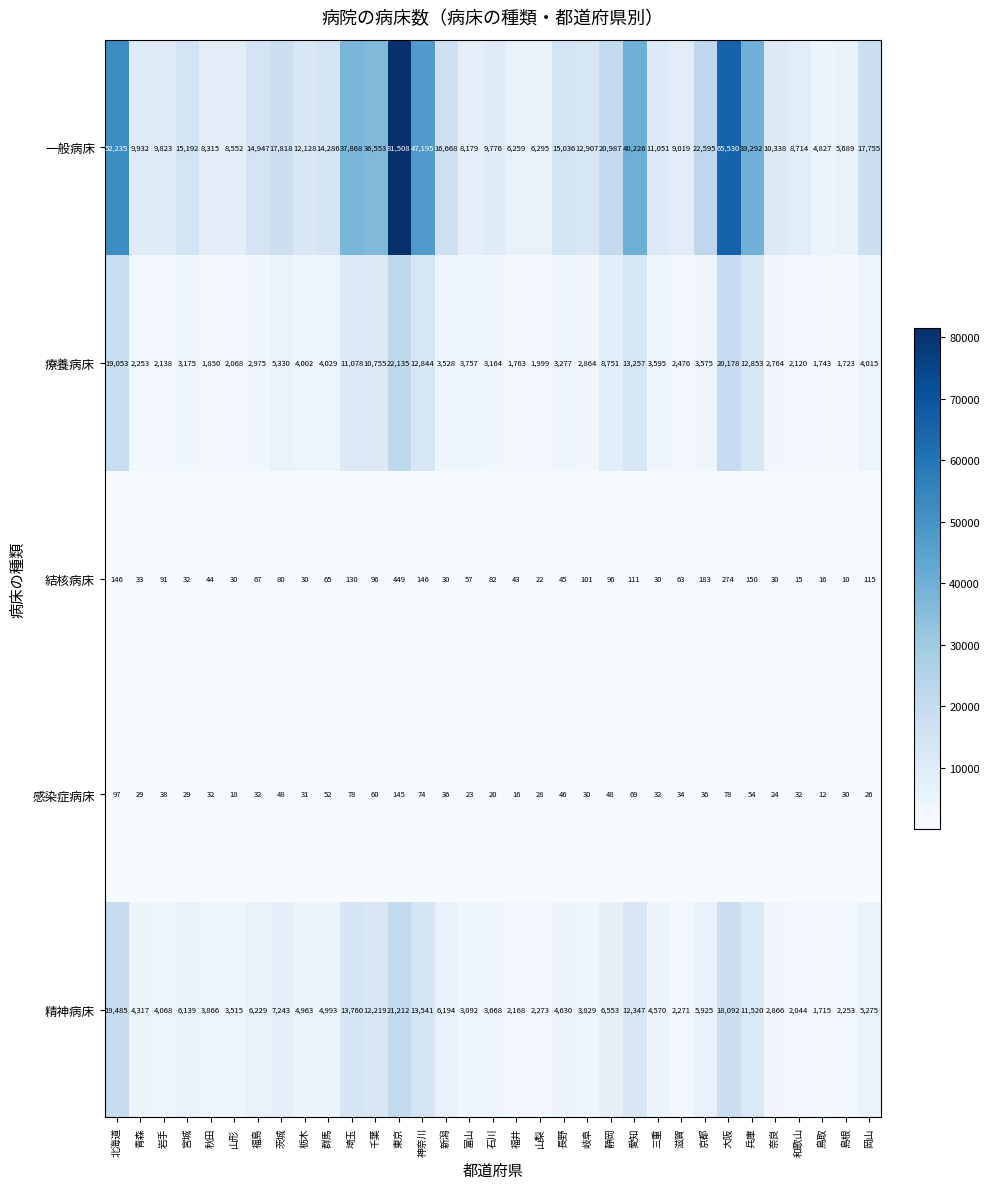

What is the difference between the highest and lowest values at 岐阜?

12877